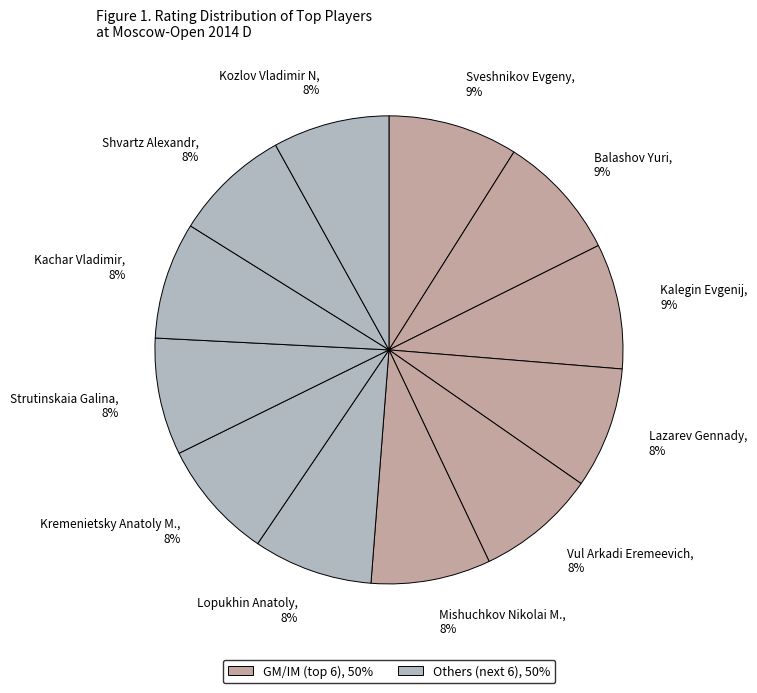

Does Kachar Vladimir represent more than half of the total?

No